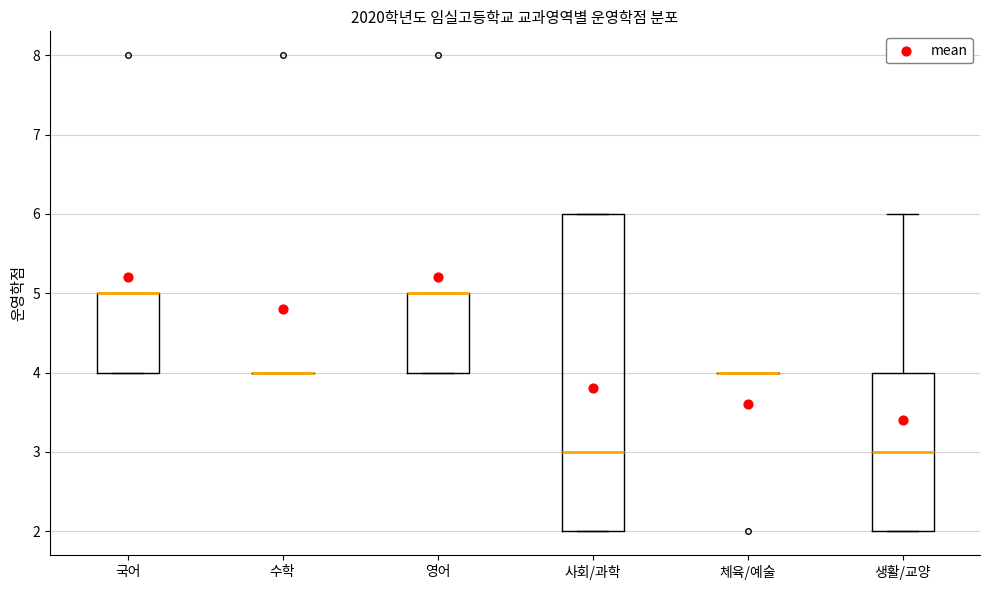

Reading left to right, transcribe this box plot: for each box, give where its median line is, the range the box spans, and where its two whiskers end, as read against the y-axis. The values are not printed on the chart, so give them approximately, as read against the axis.

국어: median 5 (drawn on the box's upper edge), box 4 to 5, whiskers 4 to 5
수학: box collapsed to a line at 4, whiskers 4 to 4
영어: median 5 (drawn on the box's upper edge), box 4 to 5, whiskers 4 to 5
사회/과학: median 3, box 2 to 6, whiskers 2 to 6
체육/예술: box collapsed to a line at 4, whiskers 4 to 4
생활/교양: median 3, box 2 to 4, whiskers 2 to 6